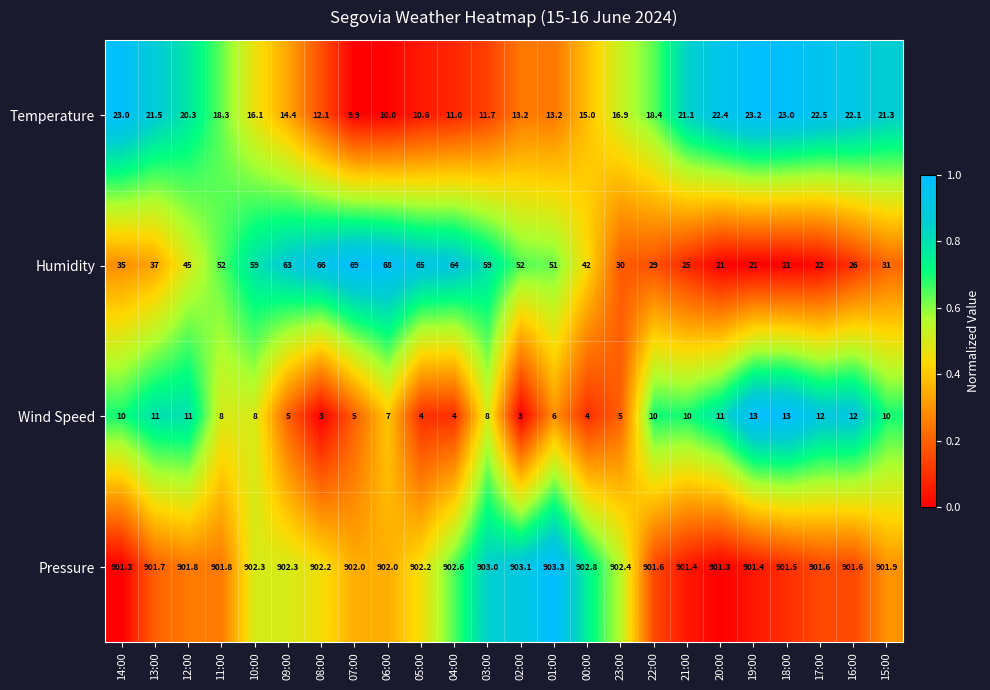

Rank the series by their maximum value, from lowest to highest.

Wind Speed, Temperature, Humidity, Pressure